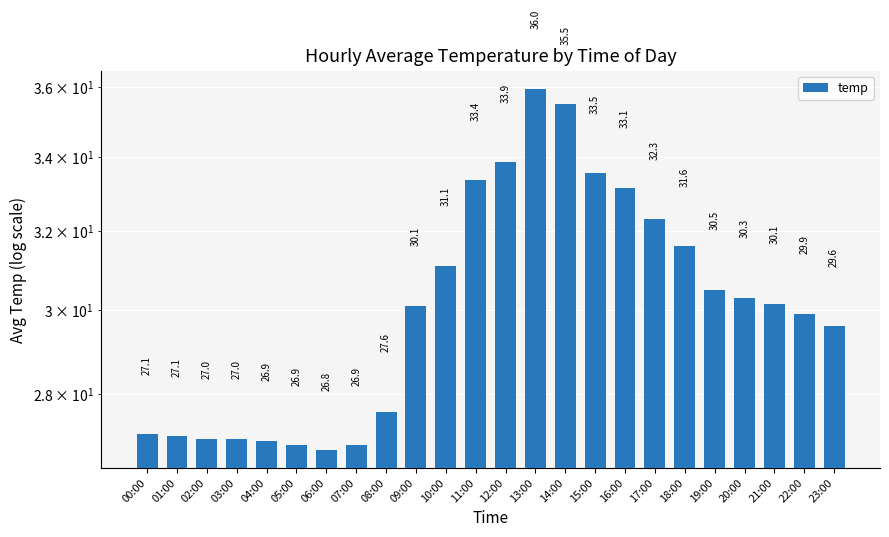

What is the value of the 2nd bar from the left?

27.1